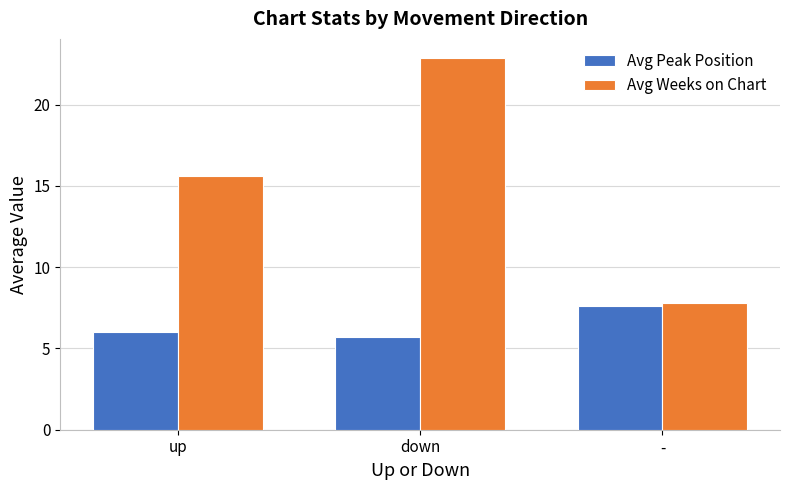

At how many categories does at least one series exceed 22?

1